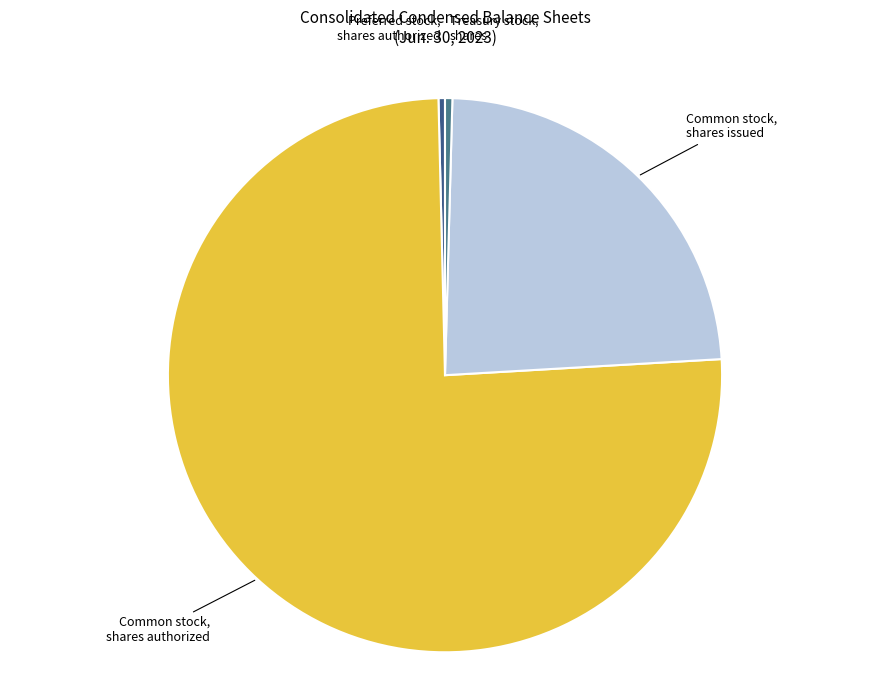

How many slices are in this pie chart?

4